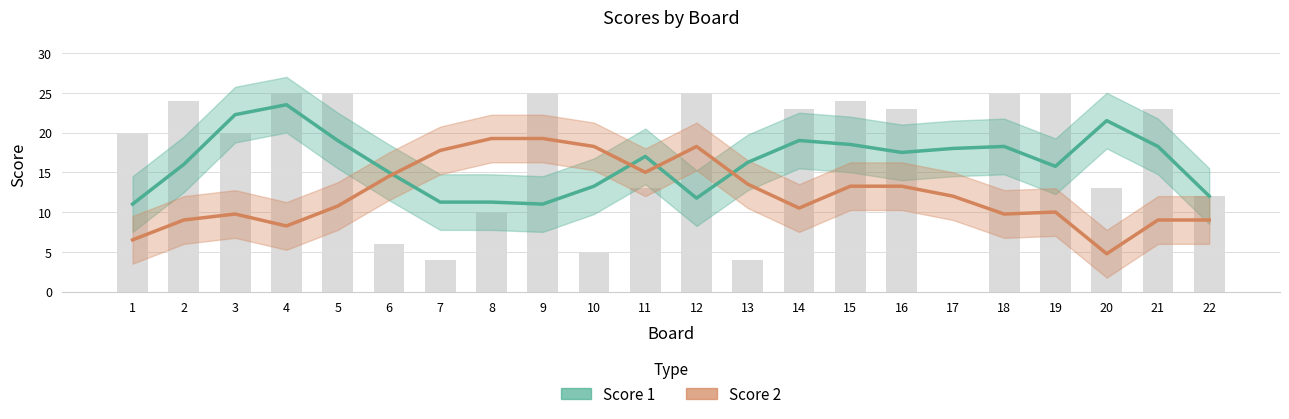

What is the greatest value displayed?

23.5